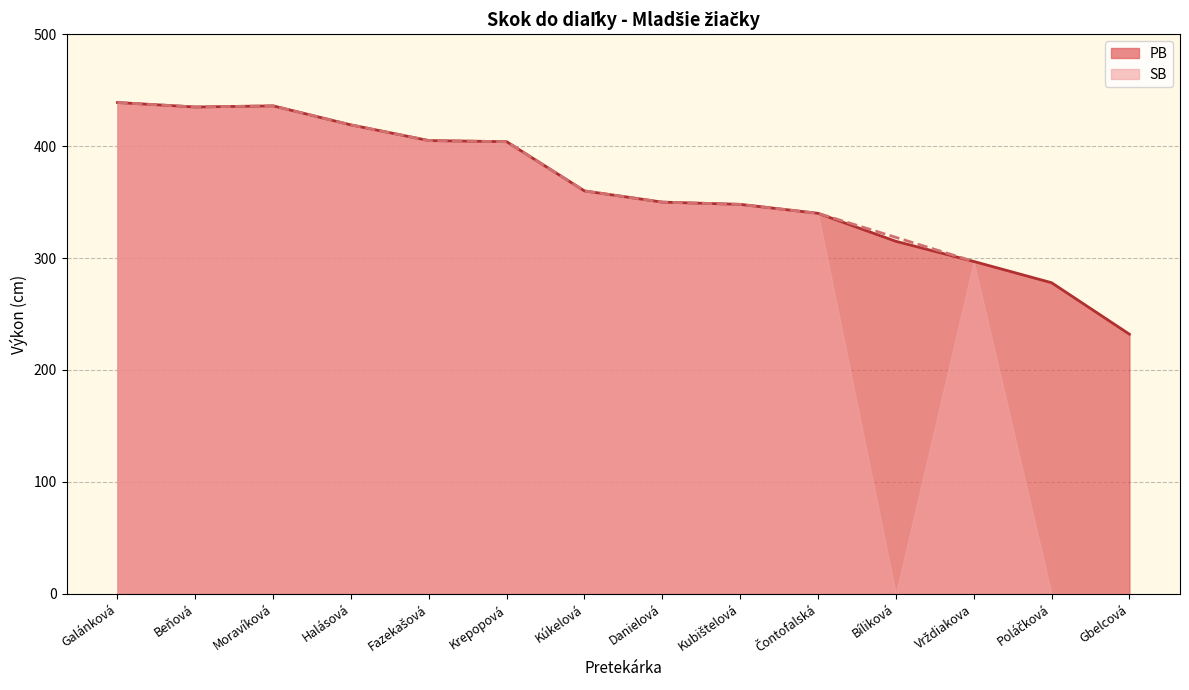

Is it true that the value at Moravíková is 759?

False